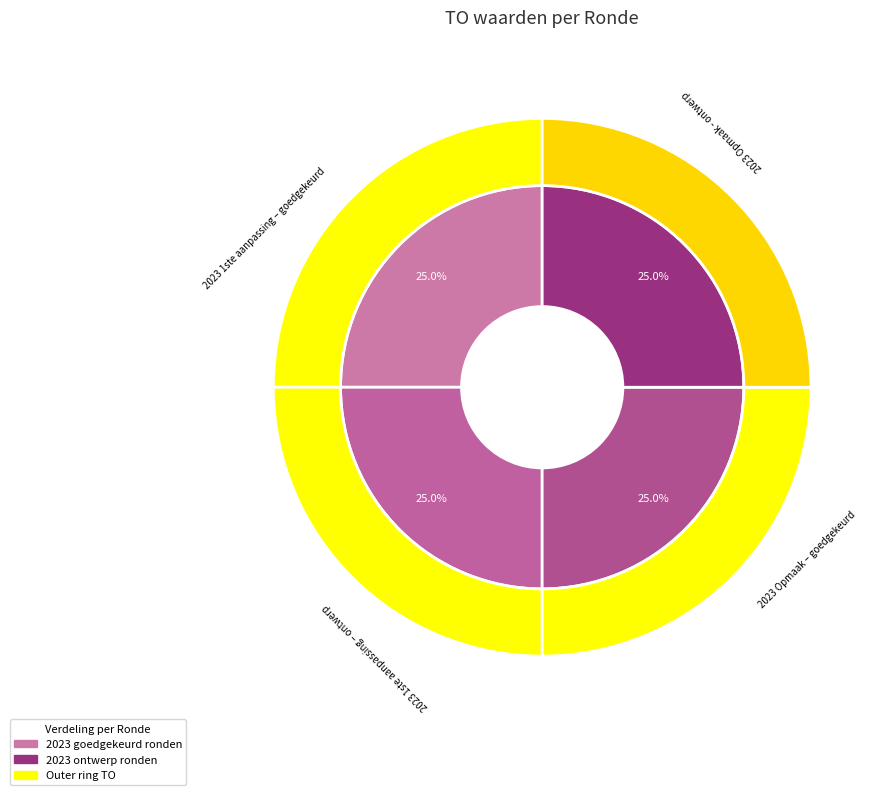

True or false: 2022 Opmaak - goedgekeurd accounts for 13% of the total.

False